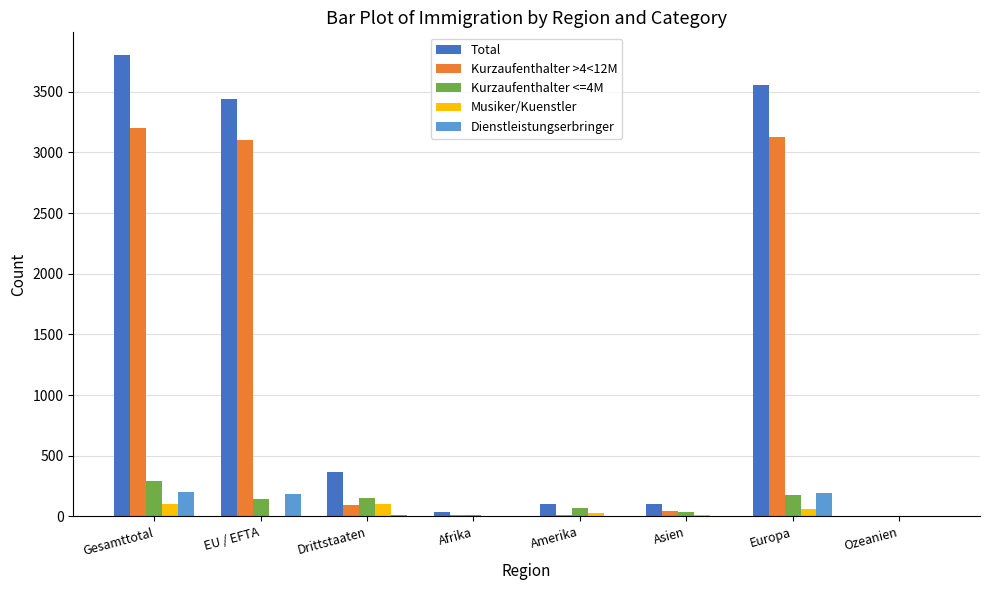

What is the sum of all Musiker/Kuenstler values?

306